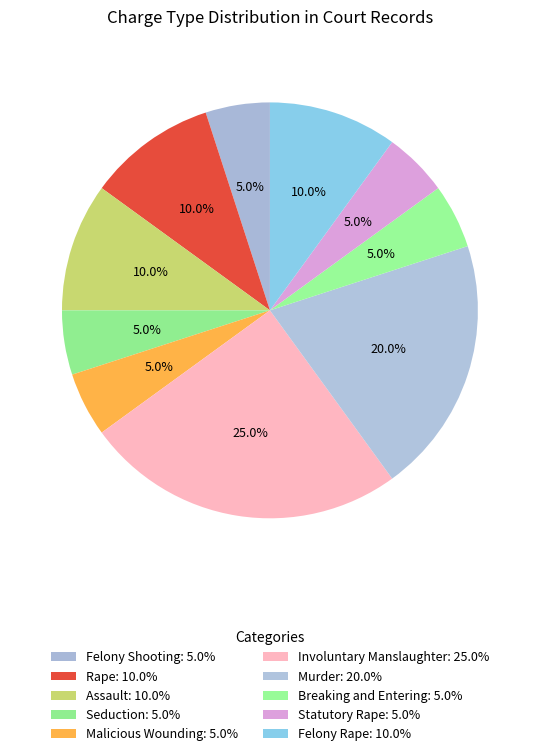

How many slices are in this pie chart?

10